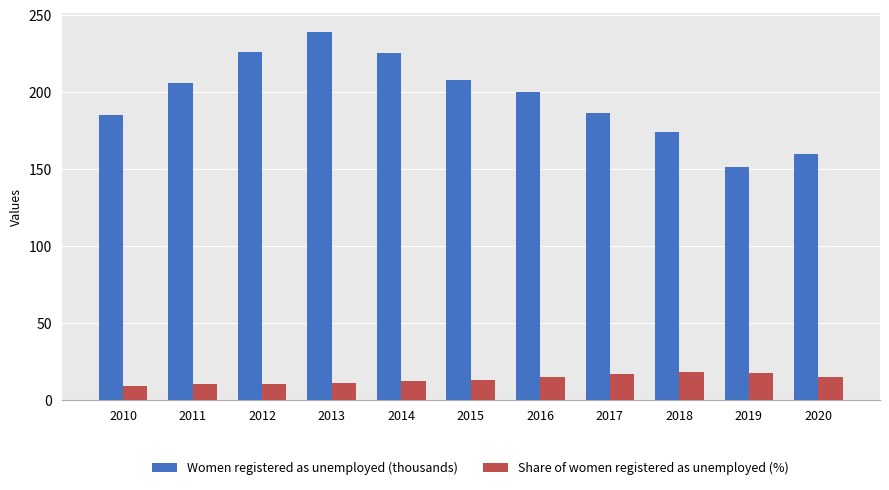

What is the total value across all series at 2020?

175.0